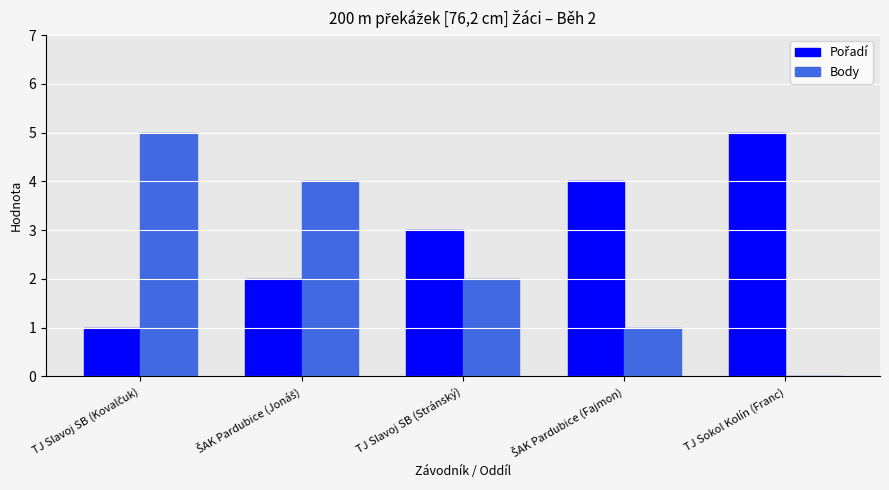

What is the greatest value displayed?

5